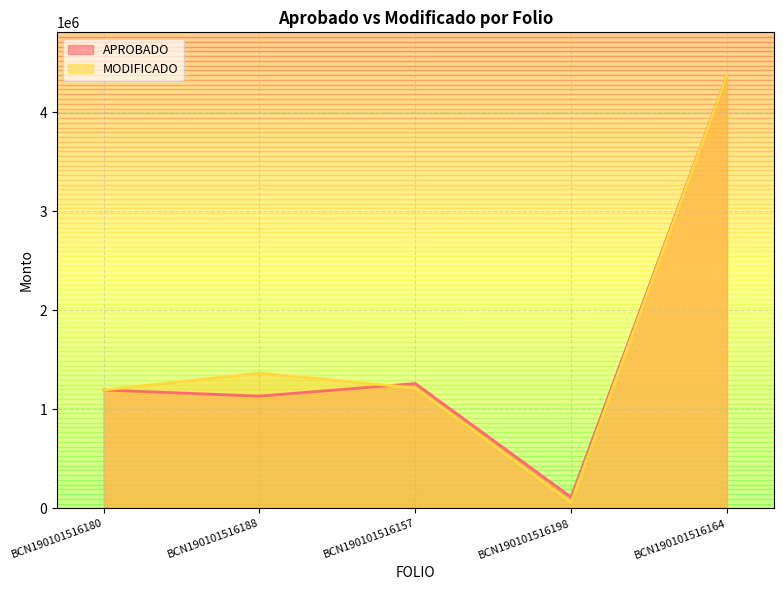

Where does the MODIFICADO series first go above 1217440?

BCN190101516188